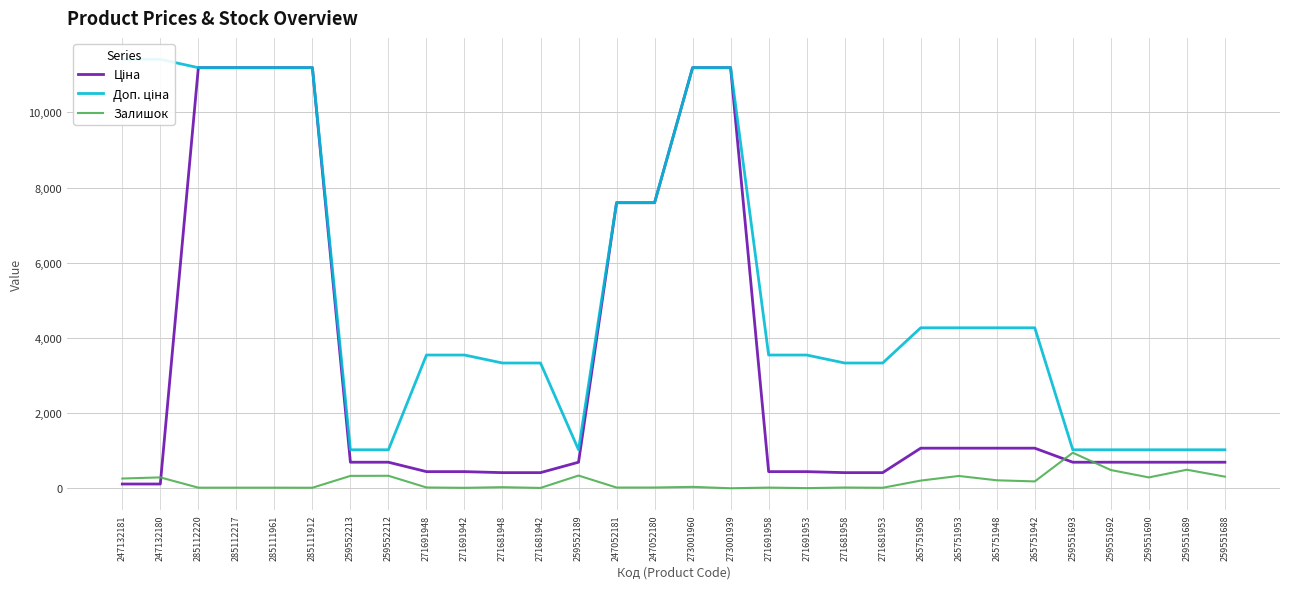

Which has a higher value, 247052180 or 259552212?

247052180